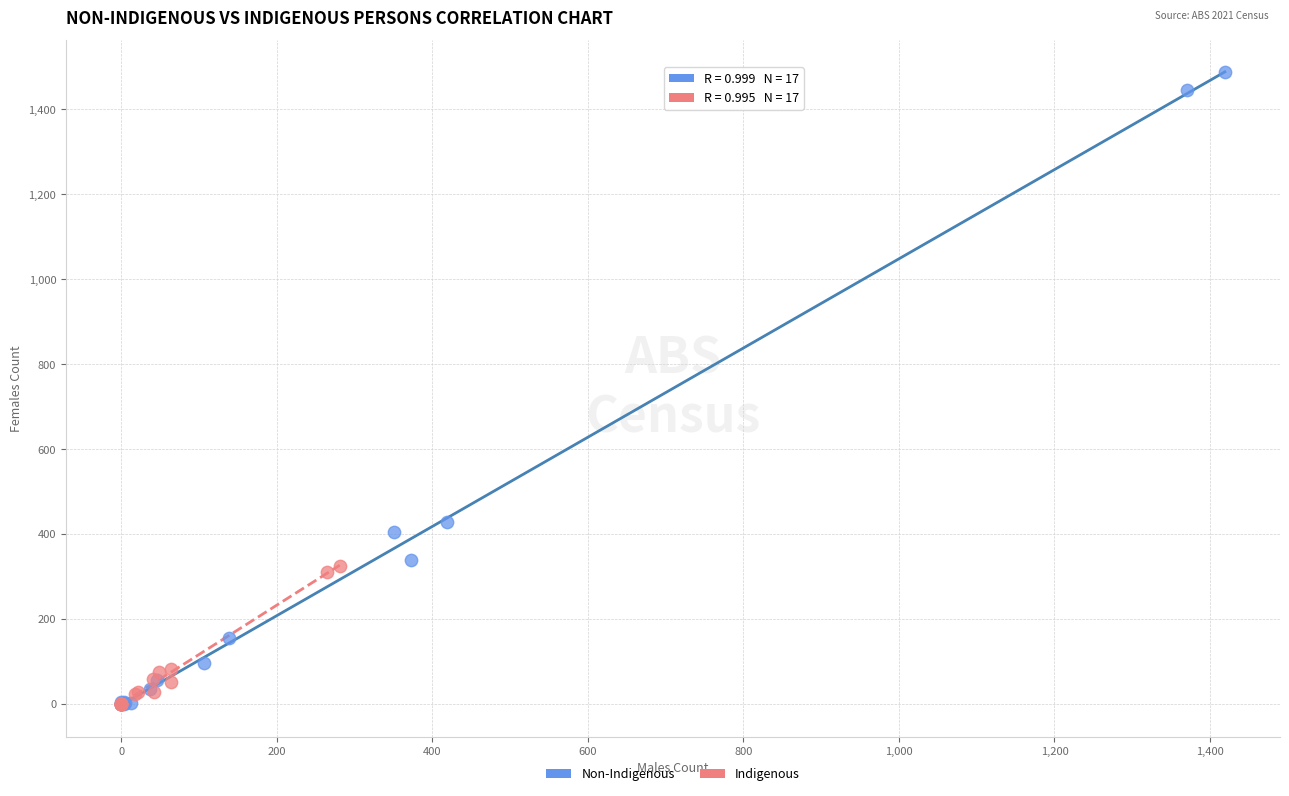

Which series has the widest spread of Y values?

Non-Indigenous